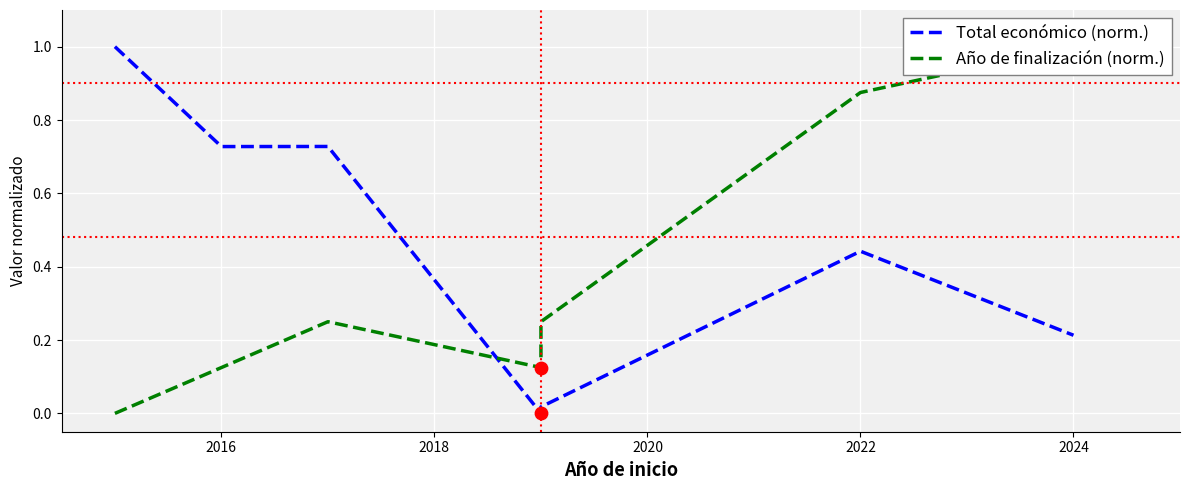

Is the value of Total económico (norm.) at 2022 greater than the value of Año de finalización (norm.) at 2022?

No